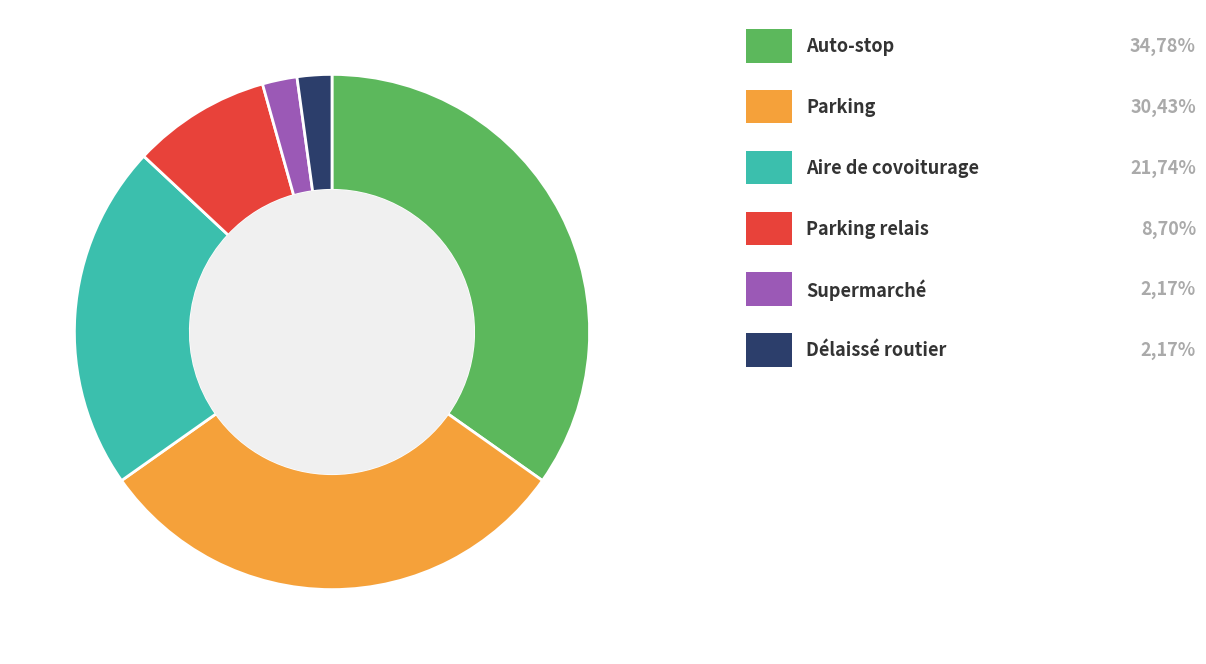

Is there any slice that represents more than half of the pie?

No